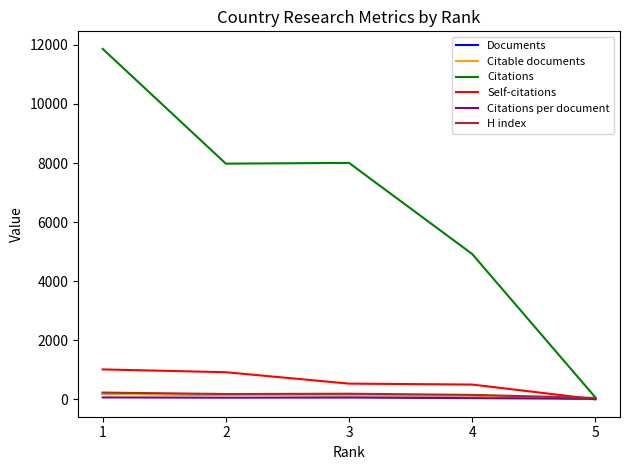

Is this an area chart (filled region under the line)?

No